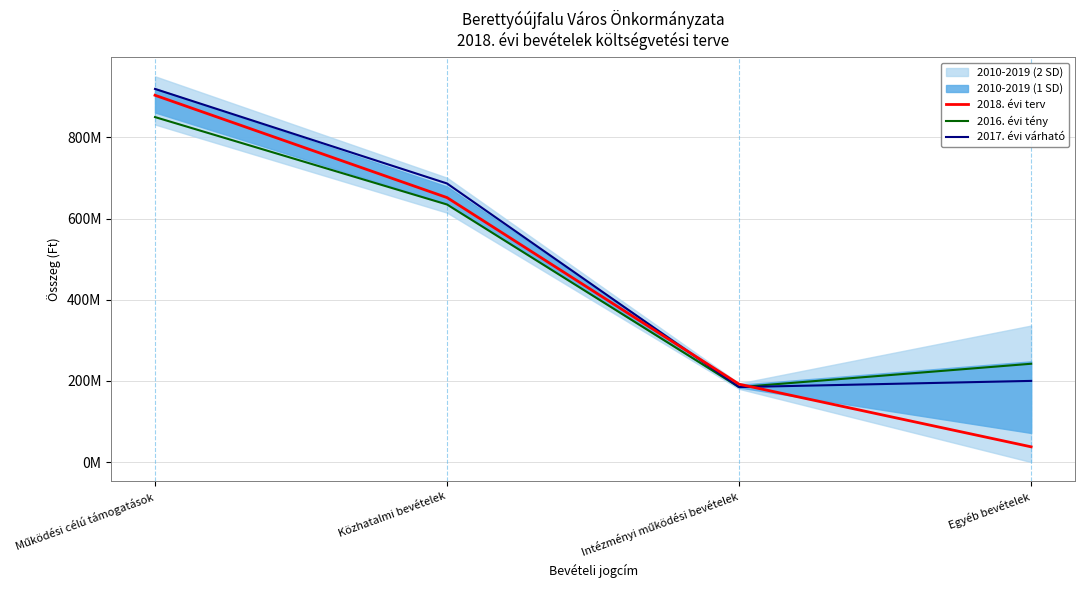

What is the highest value of the 2017. évi várható series?

919616325